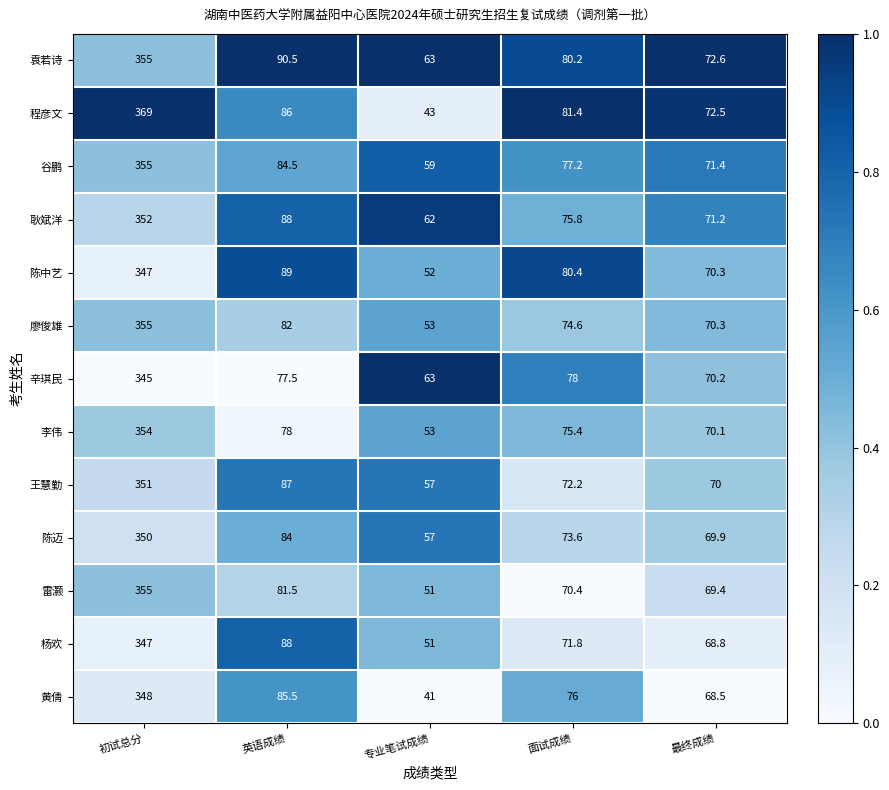

At which label does 黄倩 first exceed 76?

初试总分